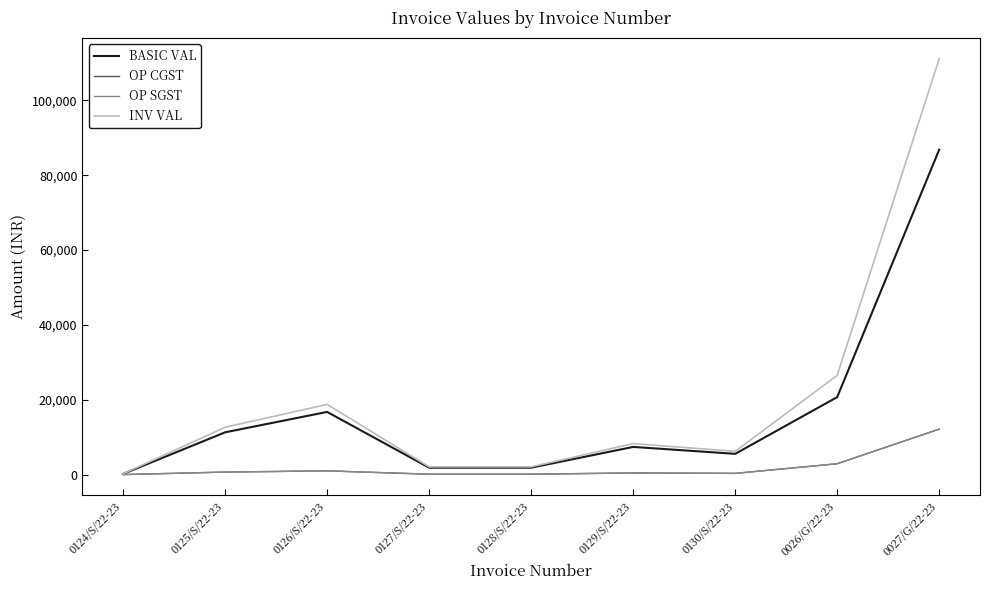

Rank the series at 0124/S/22-23 from highest to lowest value.

INV VAL, BASIC VAL, OP CGST, OP SGST